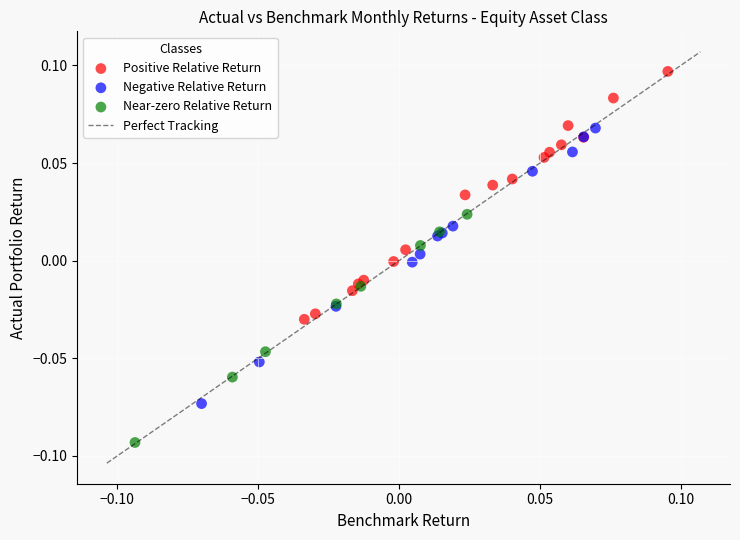

Which series reaches the minimum Y coordinate?

Near-zero Relative Return